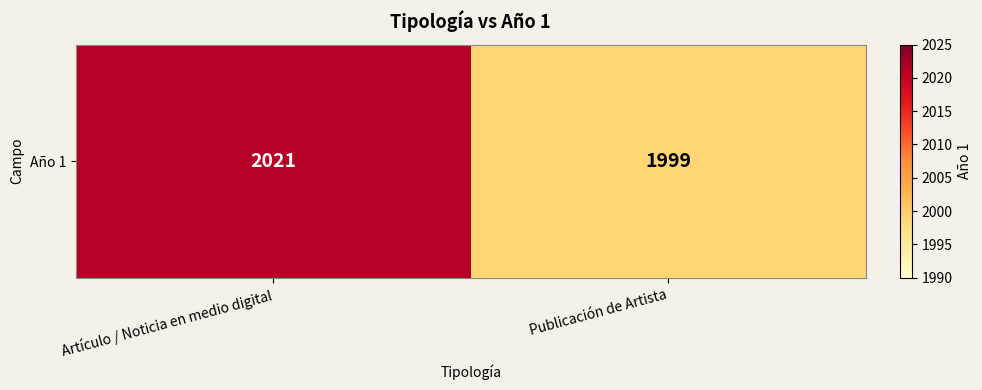

What is the change in value from Artículo / Noticia en medio digital to Publicación de Artista?

-22